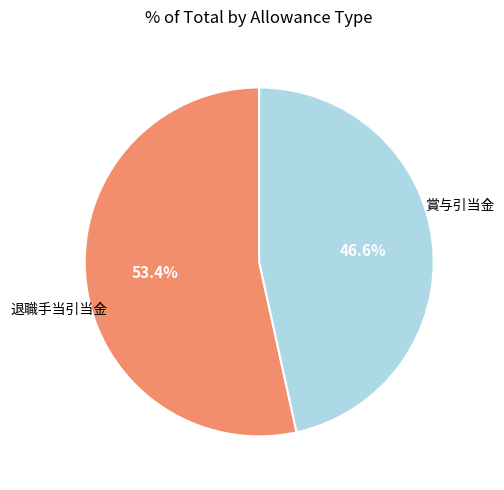

Is there a majority slice in this chart?

Yes